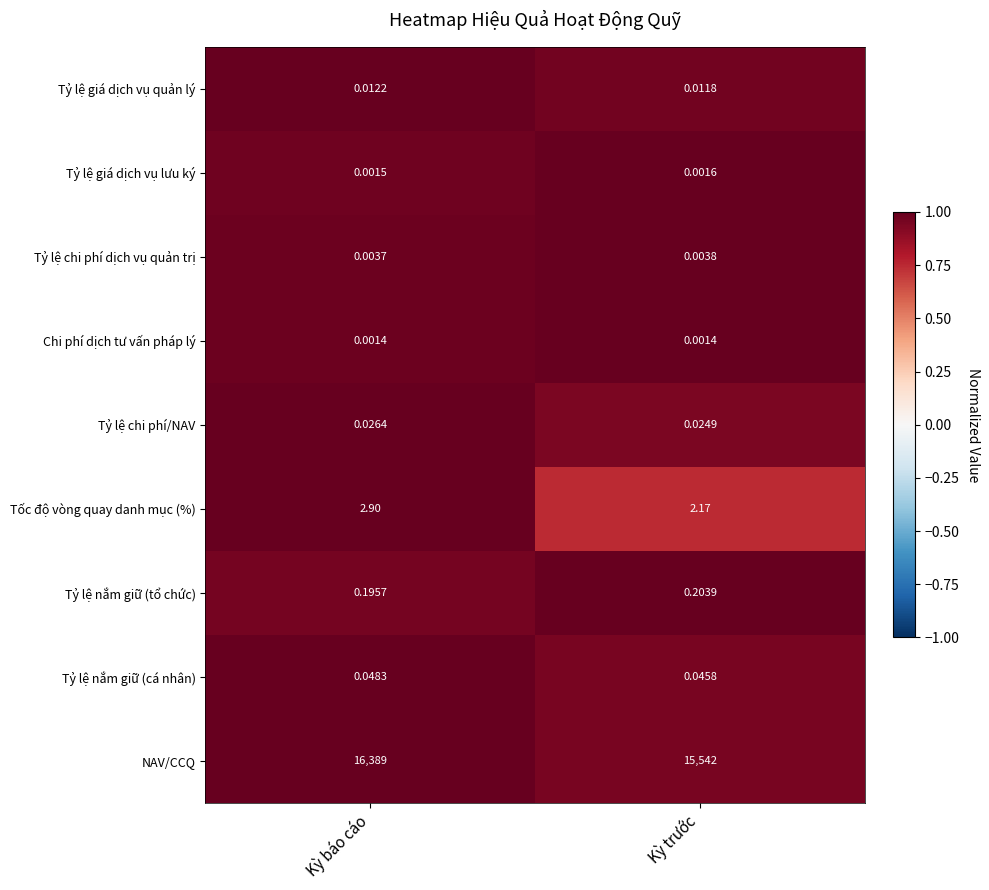

Is the value of Tỷ lệ chi phí/NAV at Kỳ trước greater than the value of Tỷ lệ nắm giữ (tổ chức) at Kỳ báo cáo?

No